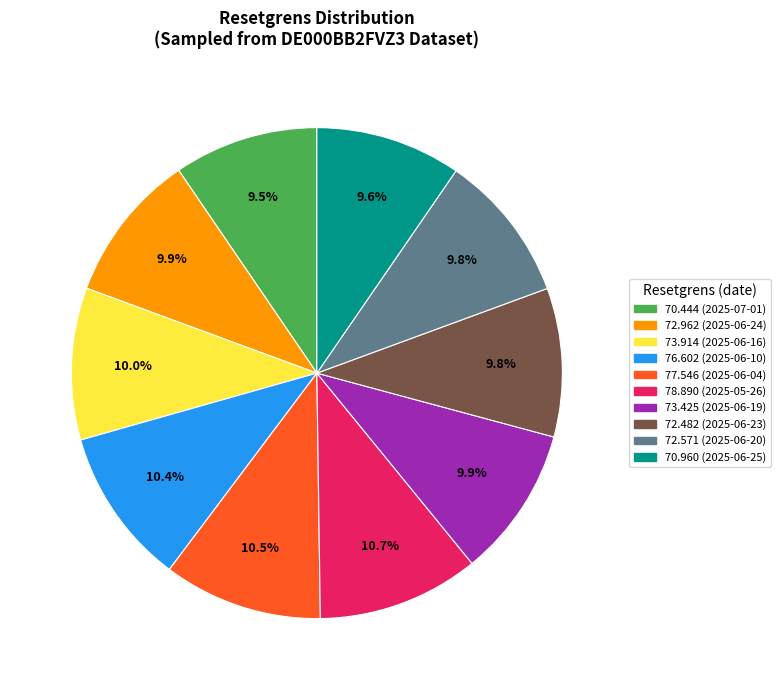

Is there a majority slice in this chart?

No